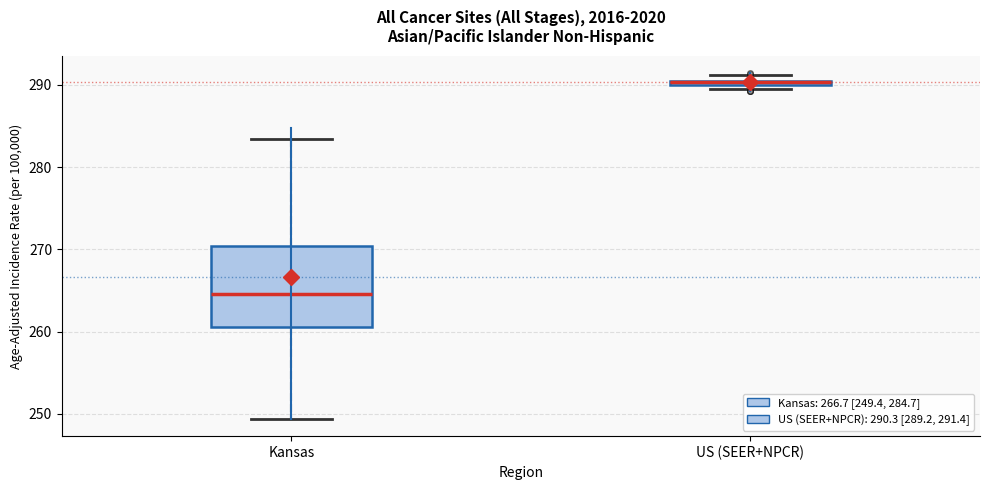

Comparing the boxes themselves (not the whiskers), which one is the tallest?

Kansas